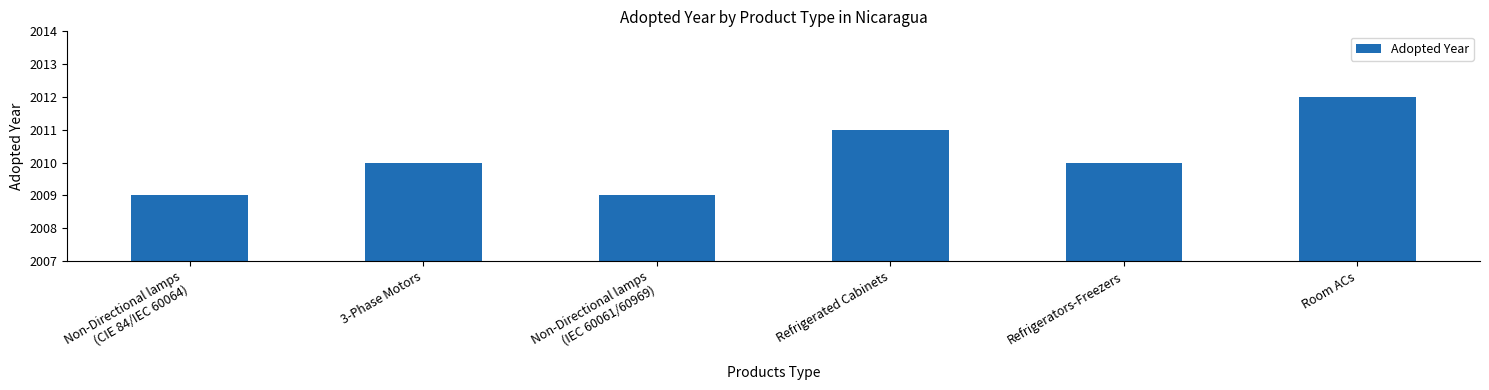

What is the difference between the maximum and minimum values?

3